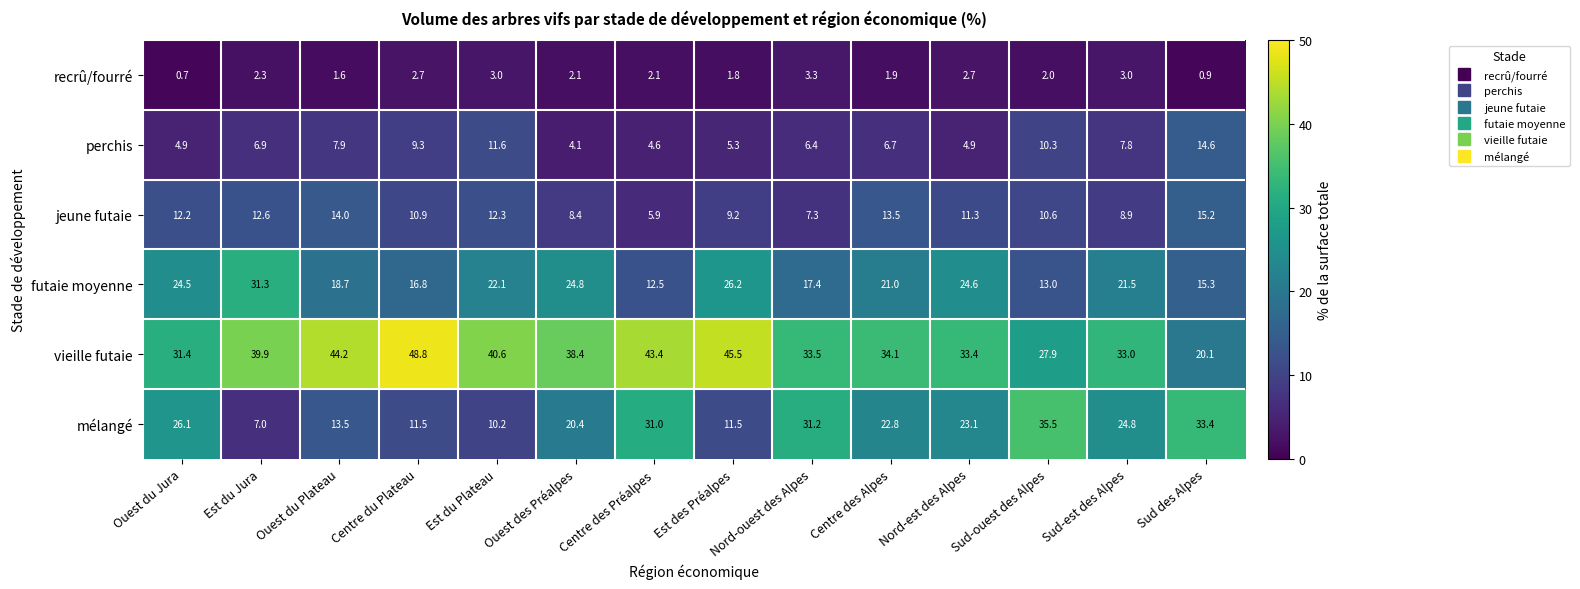

Rank the series by their maximum value, from lowest to highest.

recrû/fourré, perchis, jeune futaie, futaie moyenne, mélangé, vieille futaie